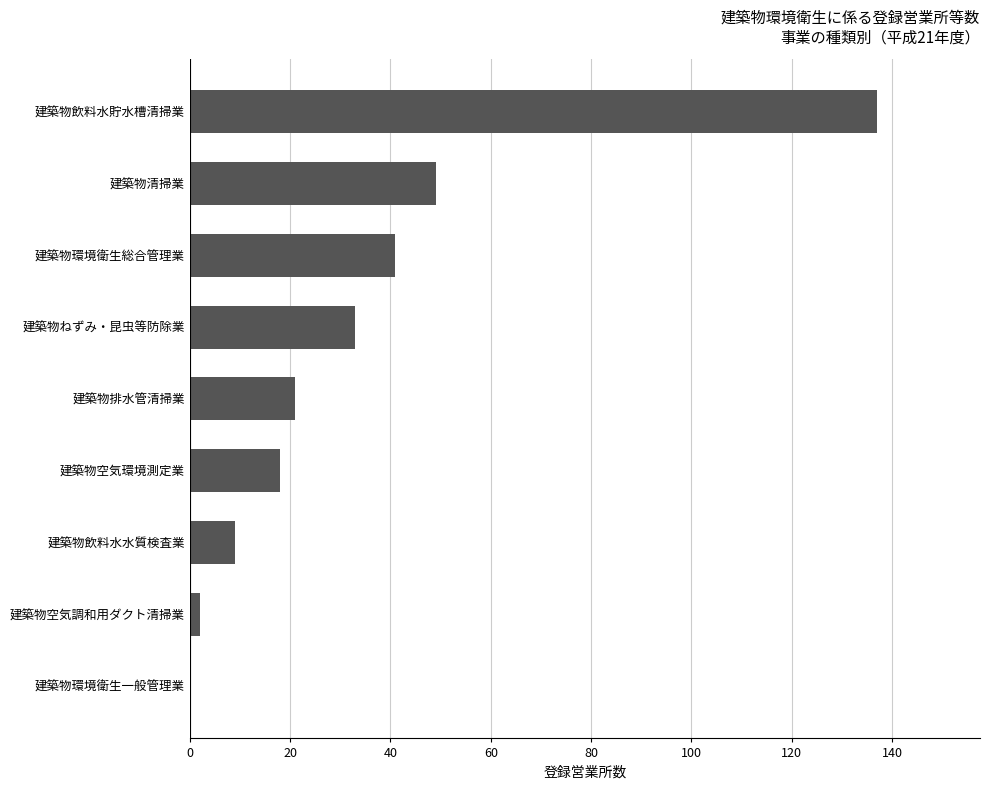

Where is the data nearest to the value 68?

建築物清掃業